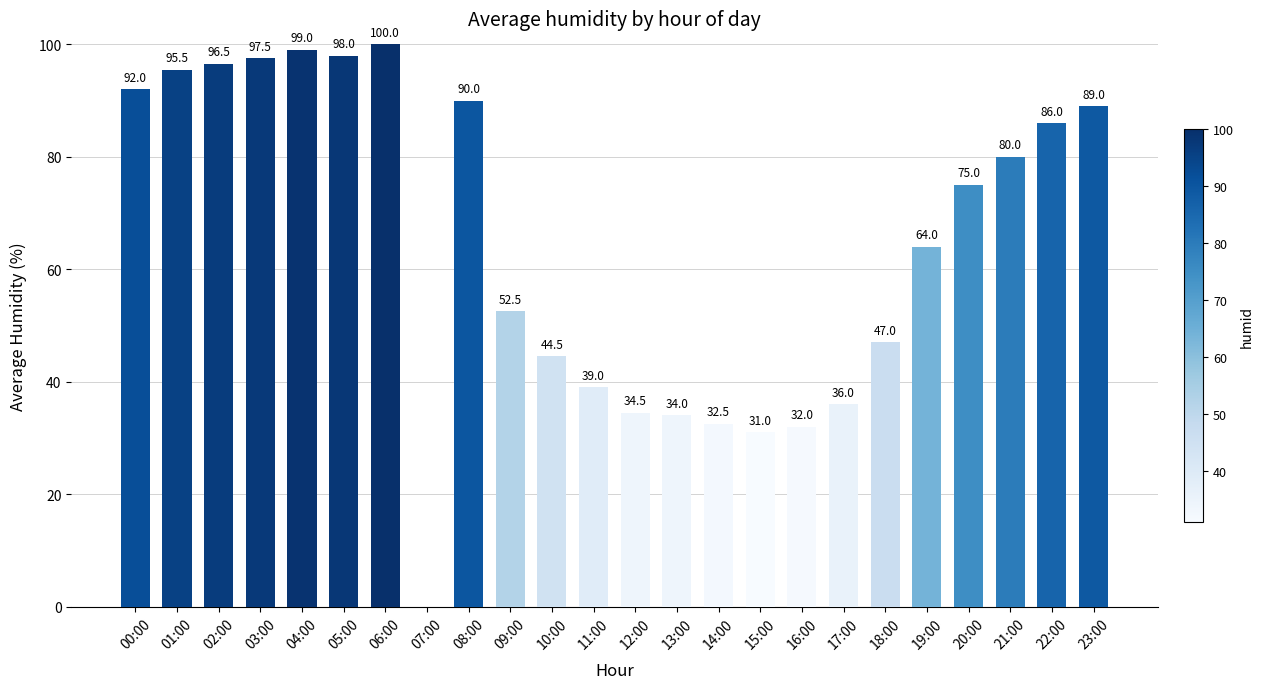

What is the sum of all values?

1545.5